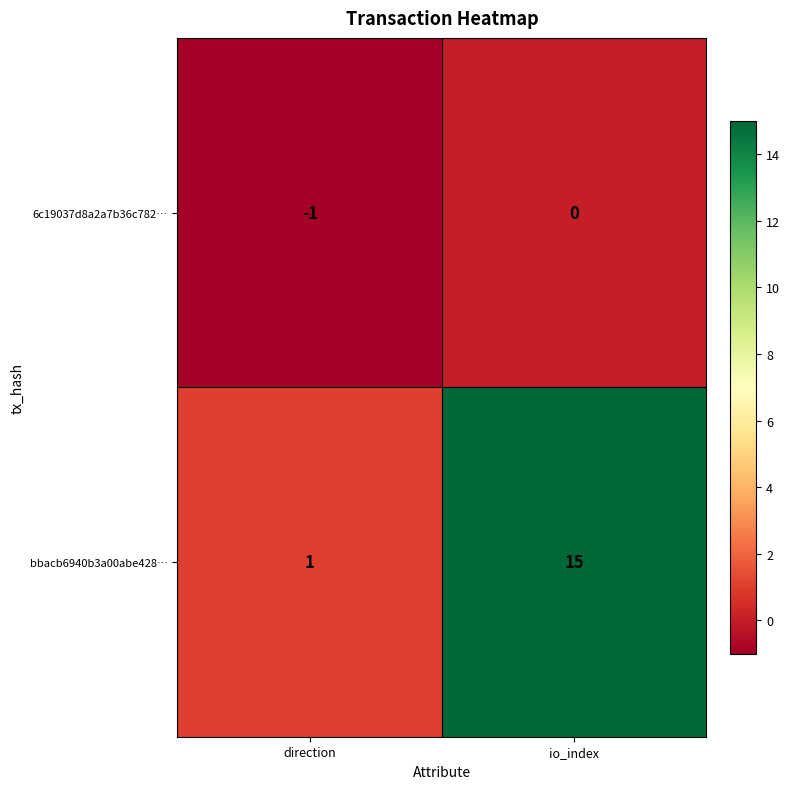

Reading left to right, extract all data points from this chart.

6c19037d8a2a7b36c782…: -1	0
bbacb6940b3a00abe428…: 1	15